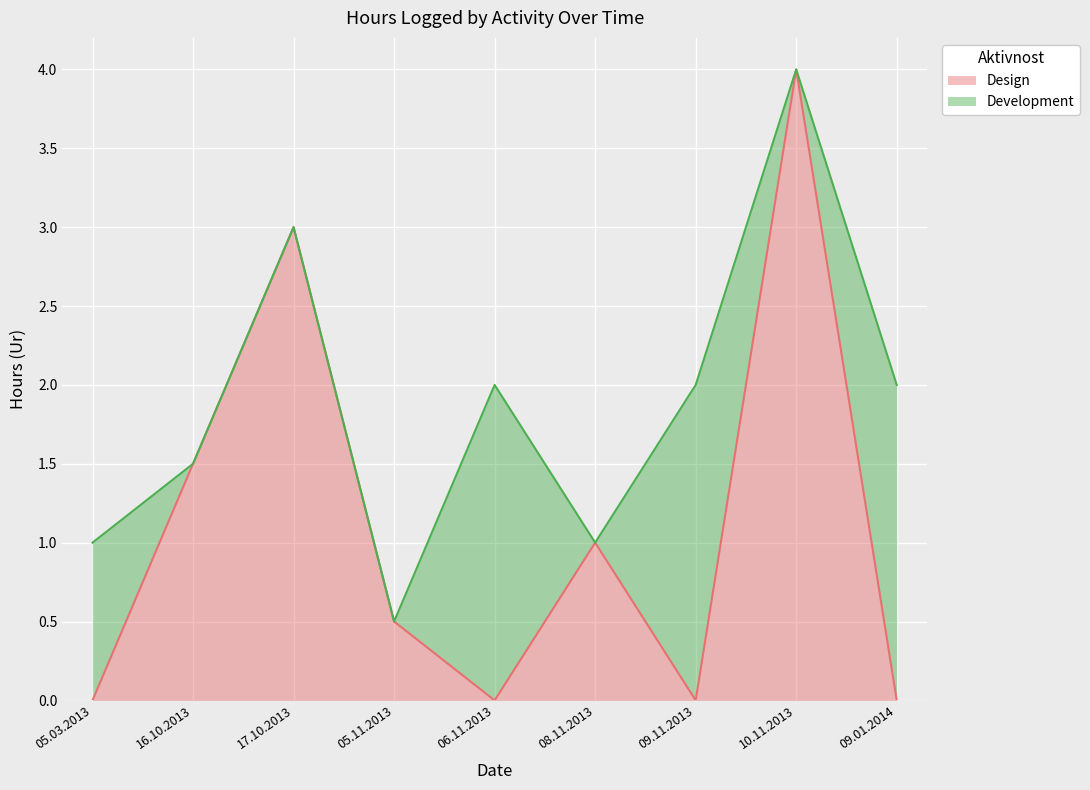

What is the maximum value shown in the chart?

4.0